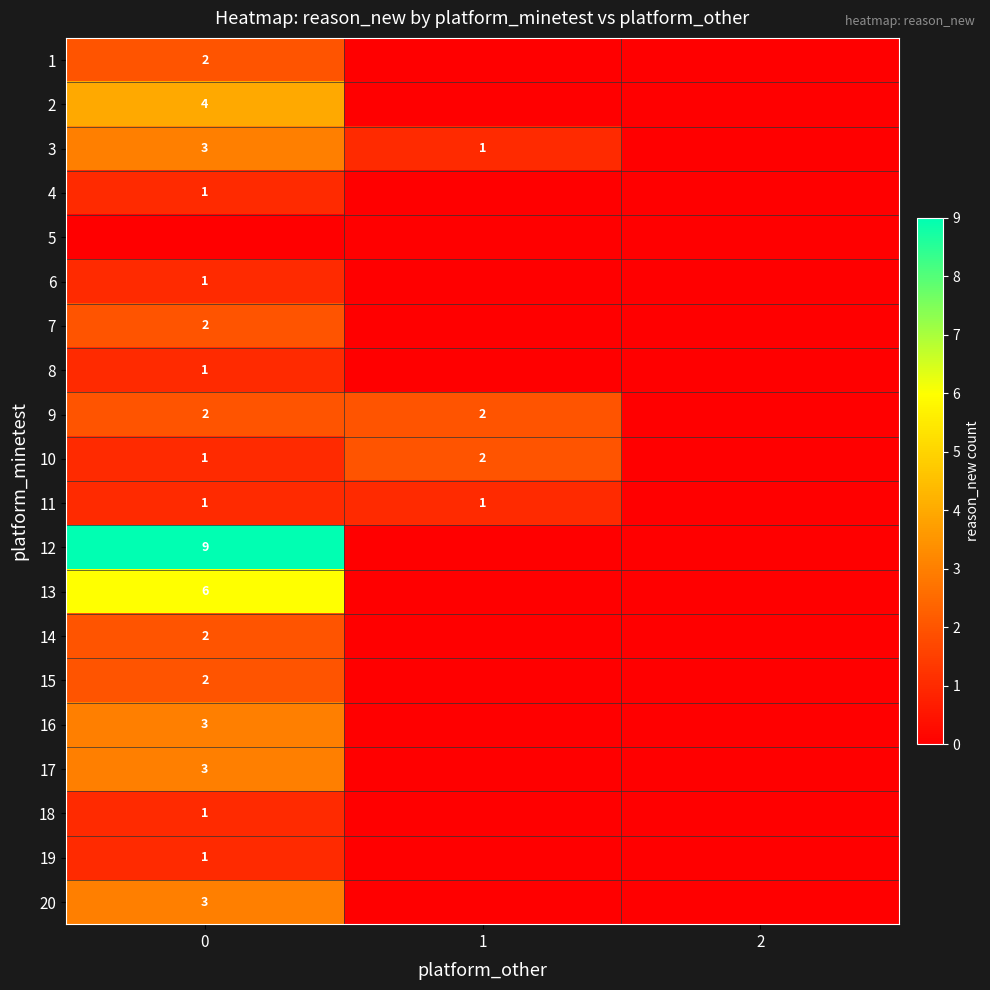

The 1 series shows 2 at 0. True or false?

True